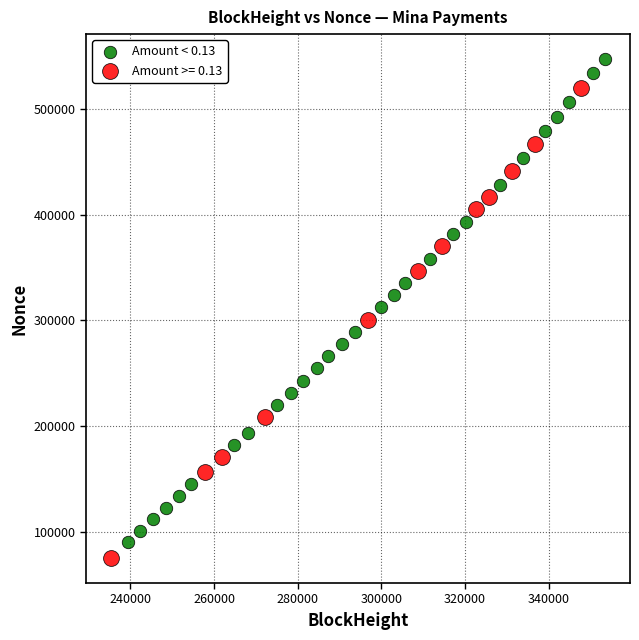

Which series reaches the maximum Y coordinate?

Amount < 0.13